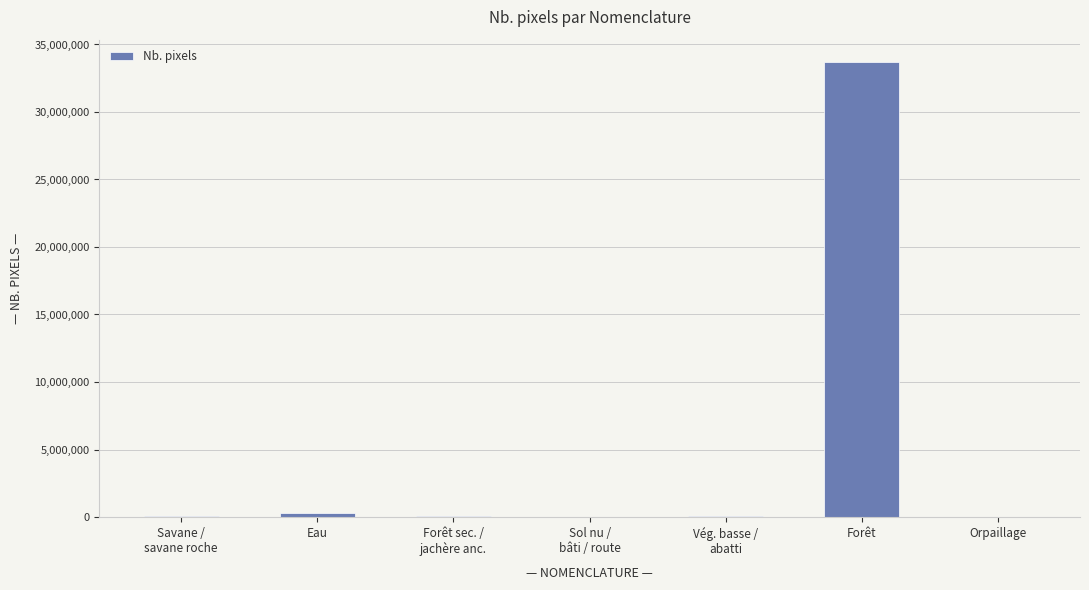

Which category has the highest value across all series?

Forêt